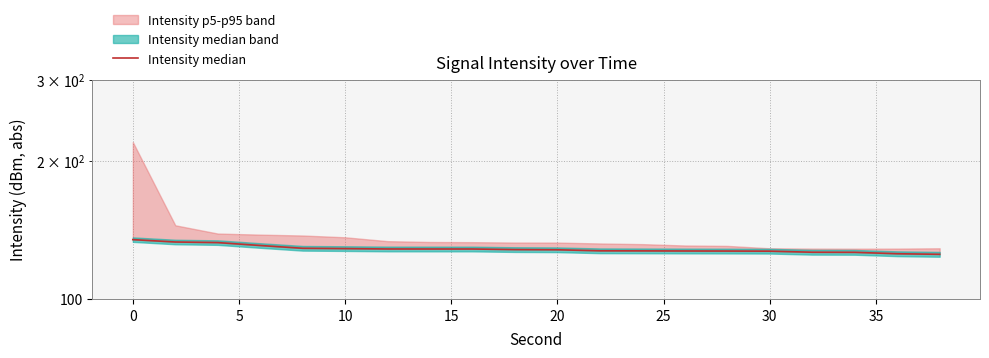

What is the difference between the maximum and minimum values?

9.5